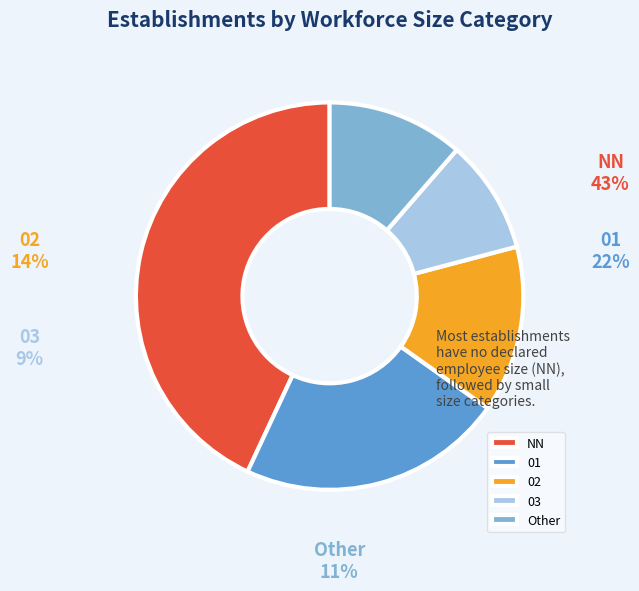

Approximately how many times larger is the value at NN compared to 03?

4.5